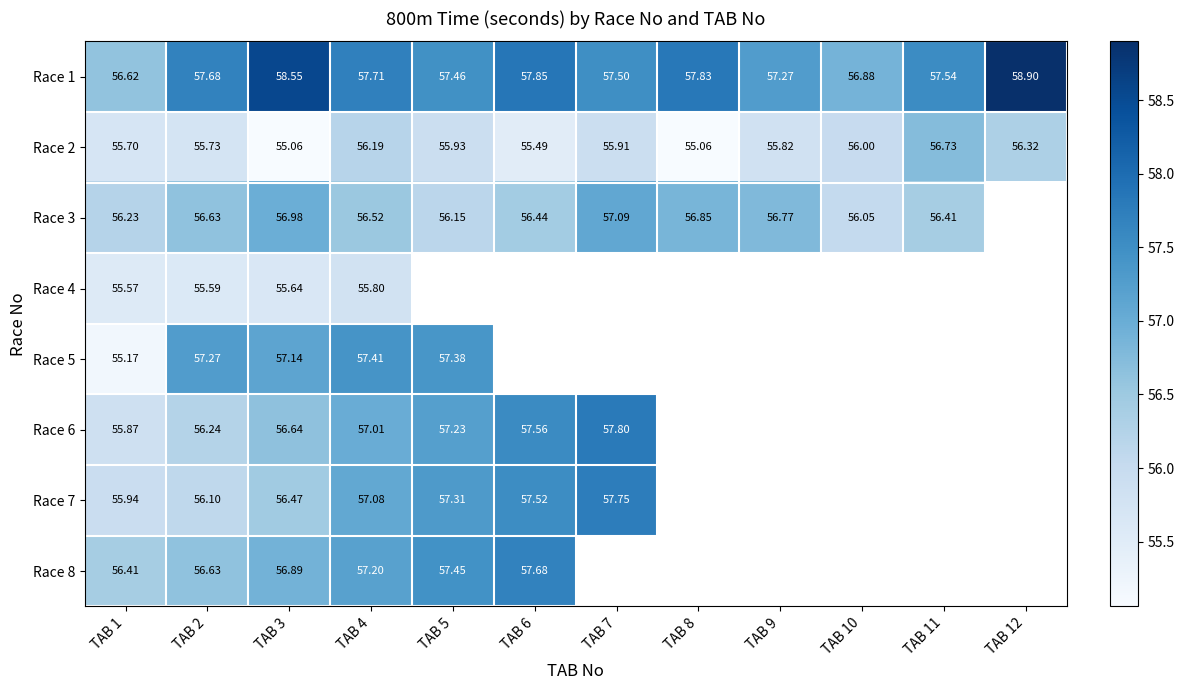

Is the value of Race 2 at TAB 11 greater than the value of Race 1 at TAB 11?

No